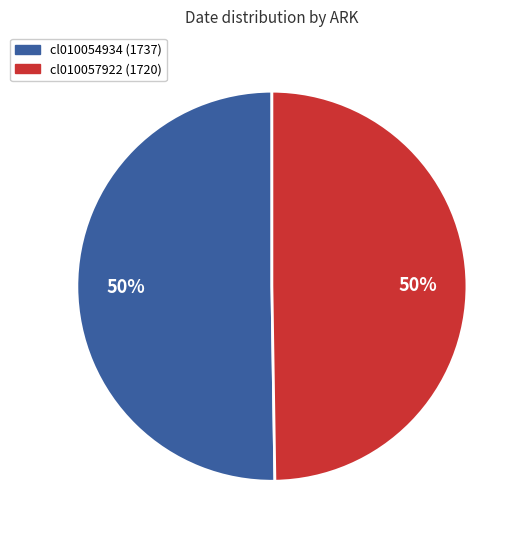

To the nearest percent, what is the average slice percentage?

50%